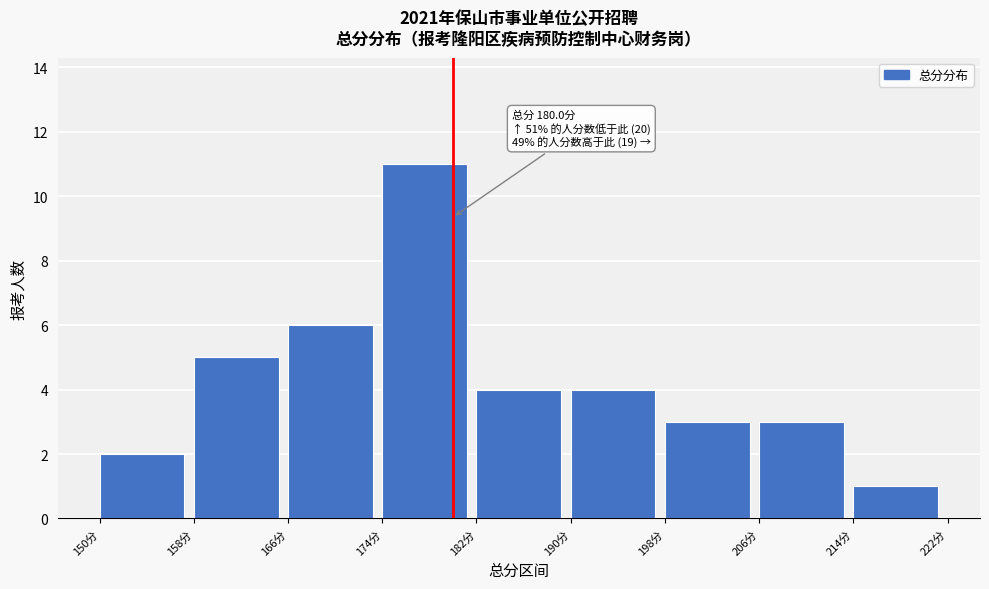

Over which range of the x-axis is the bar tallest?

174 to 182